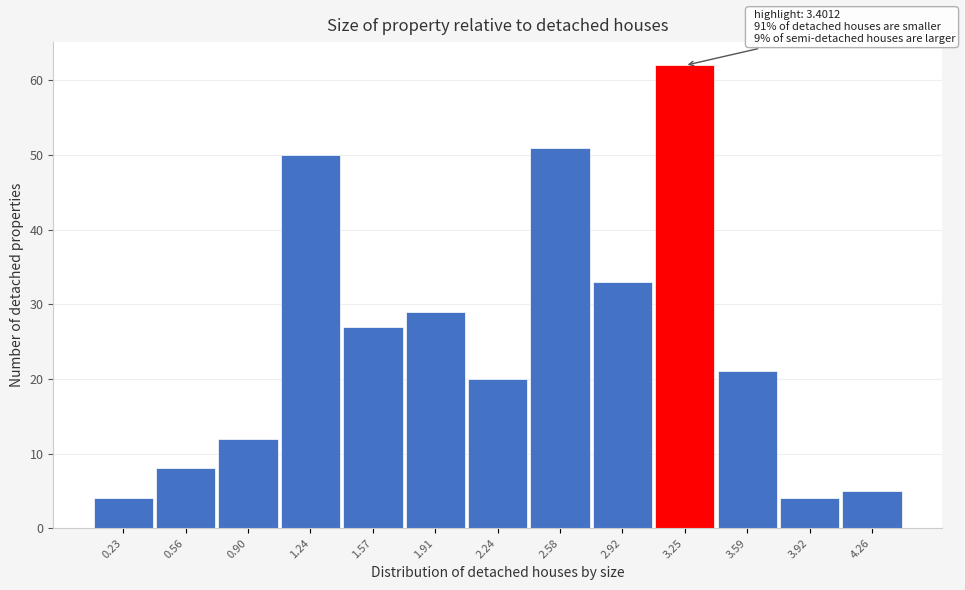

Reading left to right, transcribe all the data shown in this chart.

4	8	12	50	27	29	20	51	33	62	21	4	5